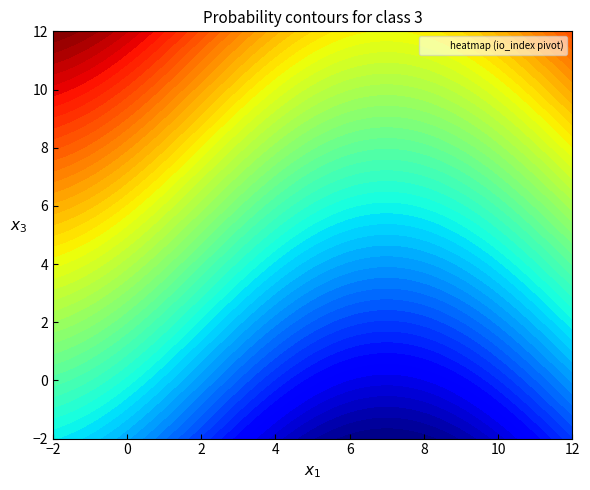

At how many categories does at least one series exceed 93?

1